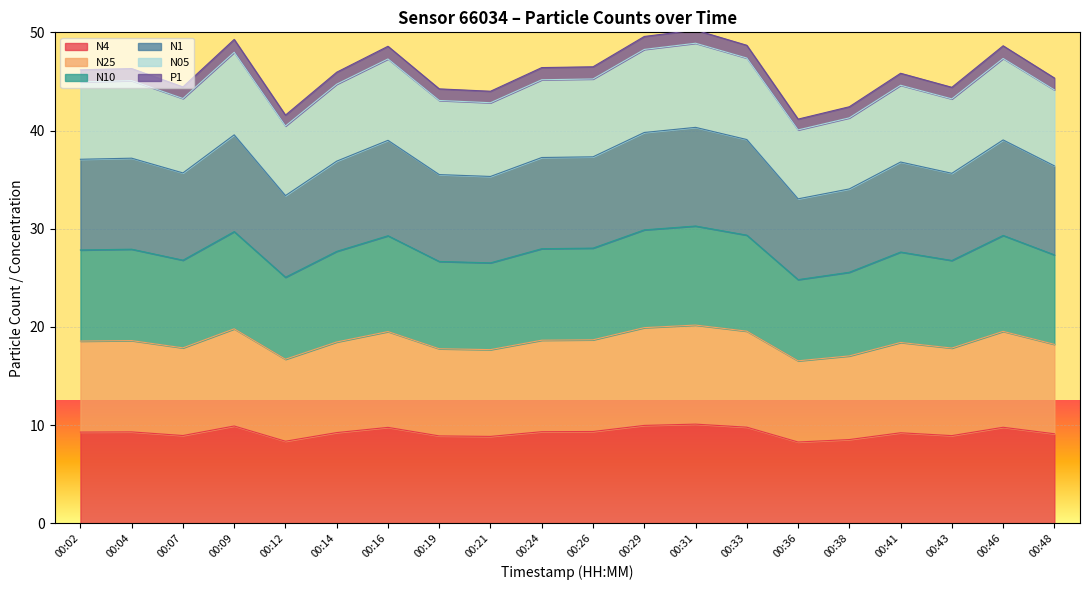

True or false: N4 has a value of 3.8 at 00:04.

False